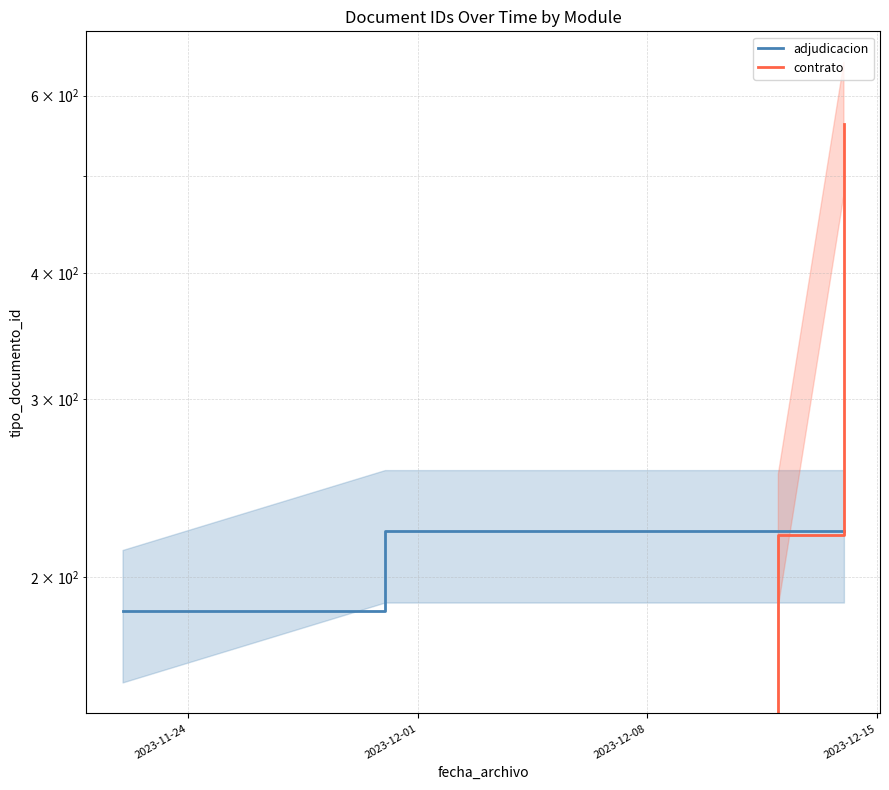

How many data points does each series have?

4